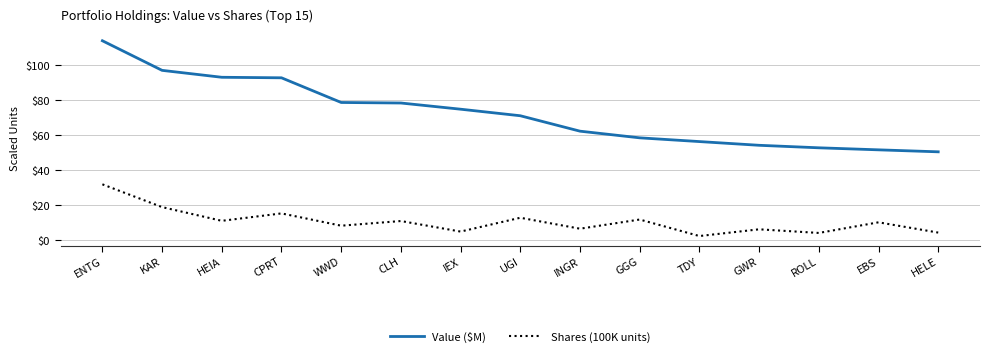

At how many categories does at least one series exceed 112?

1